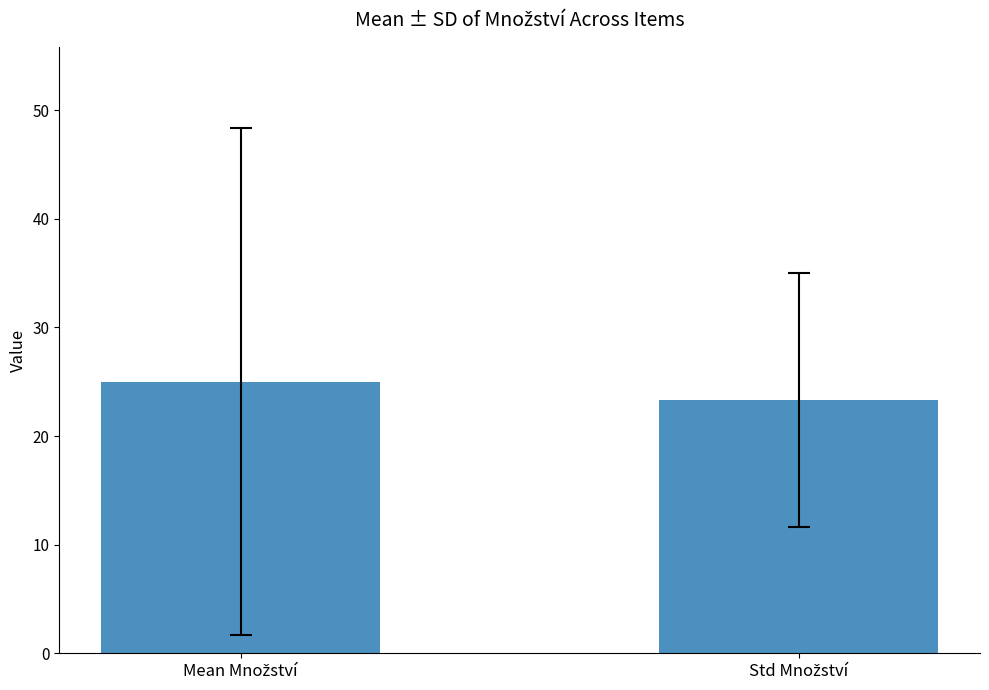

What is the average value?

24.2